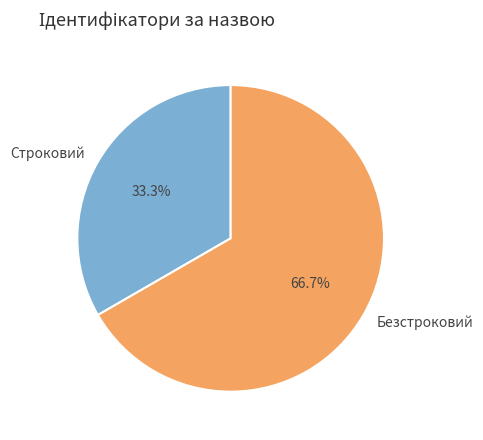

What is the largest slice in the pie chart?

Безстроковий